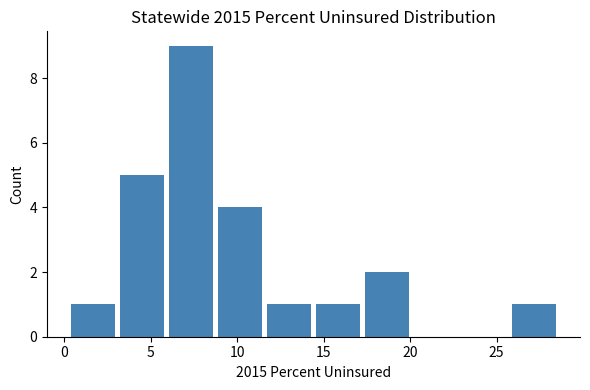

Reading left to right, transcribe this chart: for each bar, give the range it covers on the x-axis and its height. Neither the bar edges nor the heights are printed on the chart, so give them approximately, as read against the axes.

0.5 to 3.0: 1
3.0 to 6.0: 5
6.0 to 9.0: 9
9.0 to 11.5: 4
11.5 to 14.5: 1
14.5 to 17.5: 1
17.5 to 20.0: 2
20.0 to 23.0: 0
23.0 to 26.0: 0
26.0 to 28.5: 1